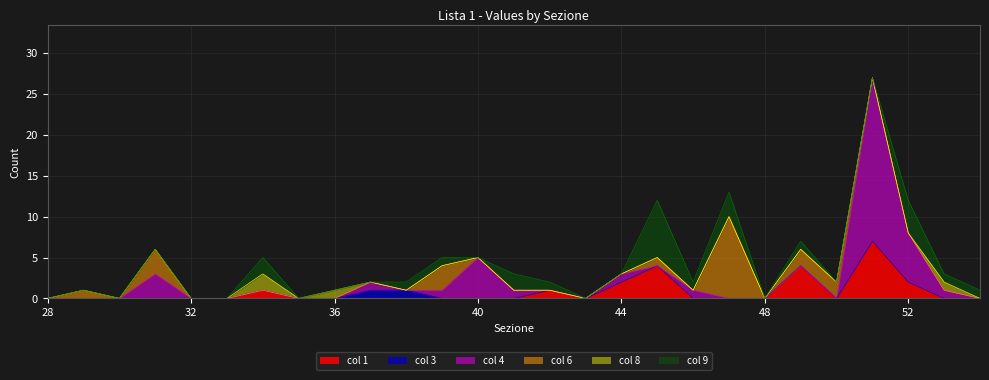

True or false: col 1 has a value of 0 at 28.

True